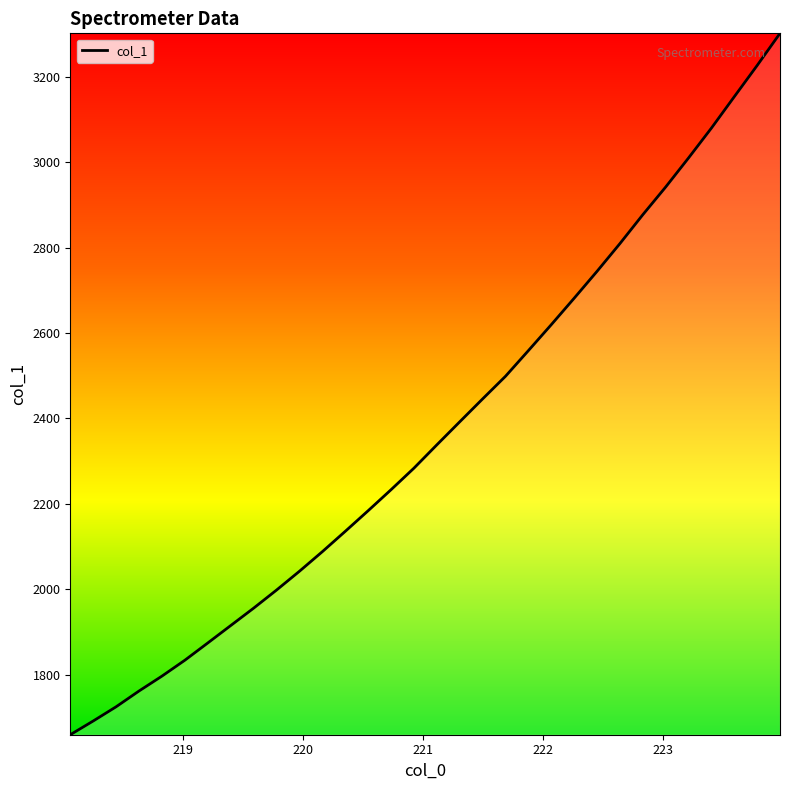

What is the smallest value displayed?

1659.2